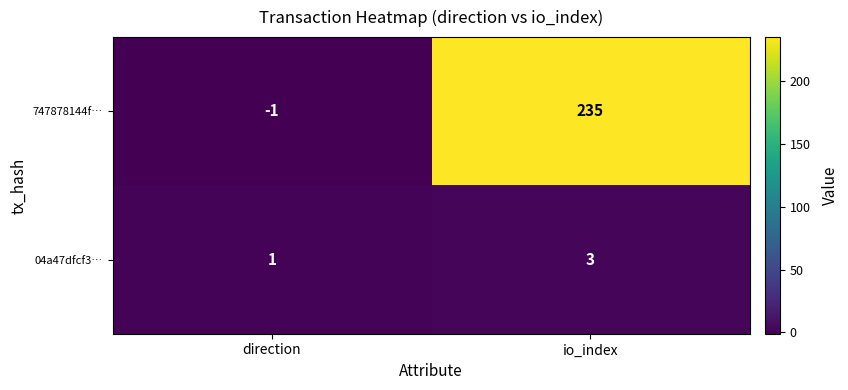

What is the difference between the 747878144f… values at io_index and direction?

236